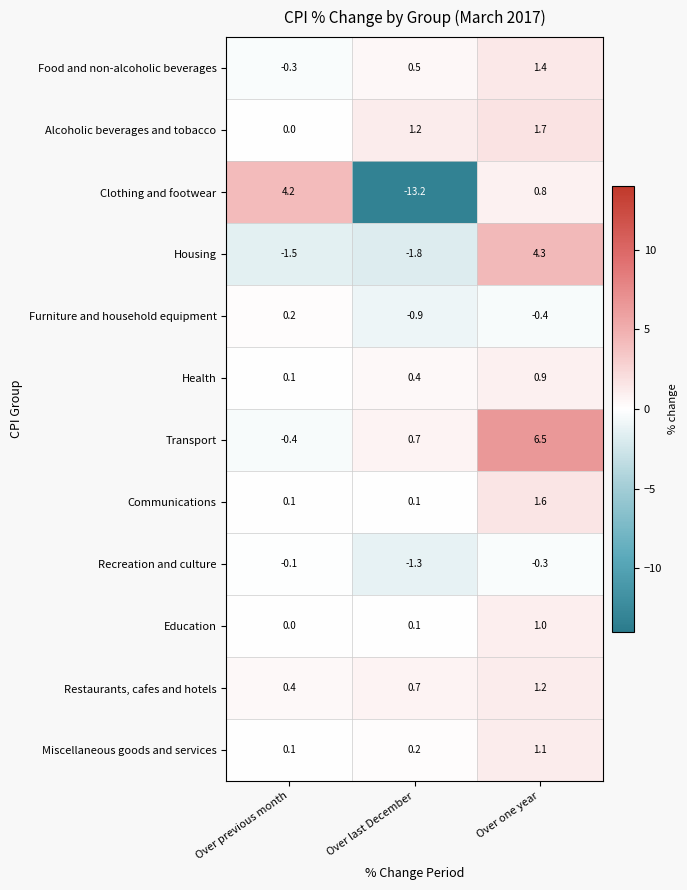

At which category is the sum across all series the highest?

Over one year